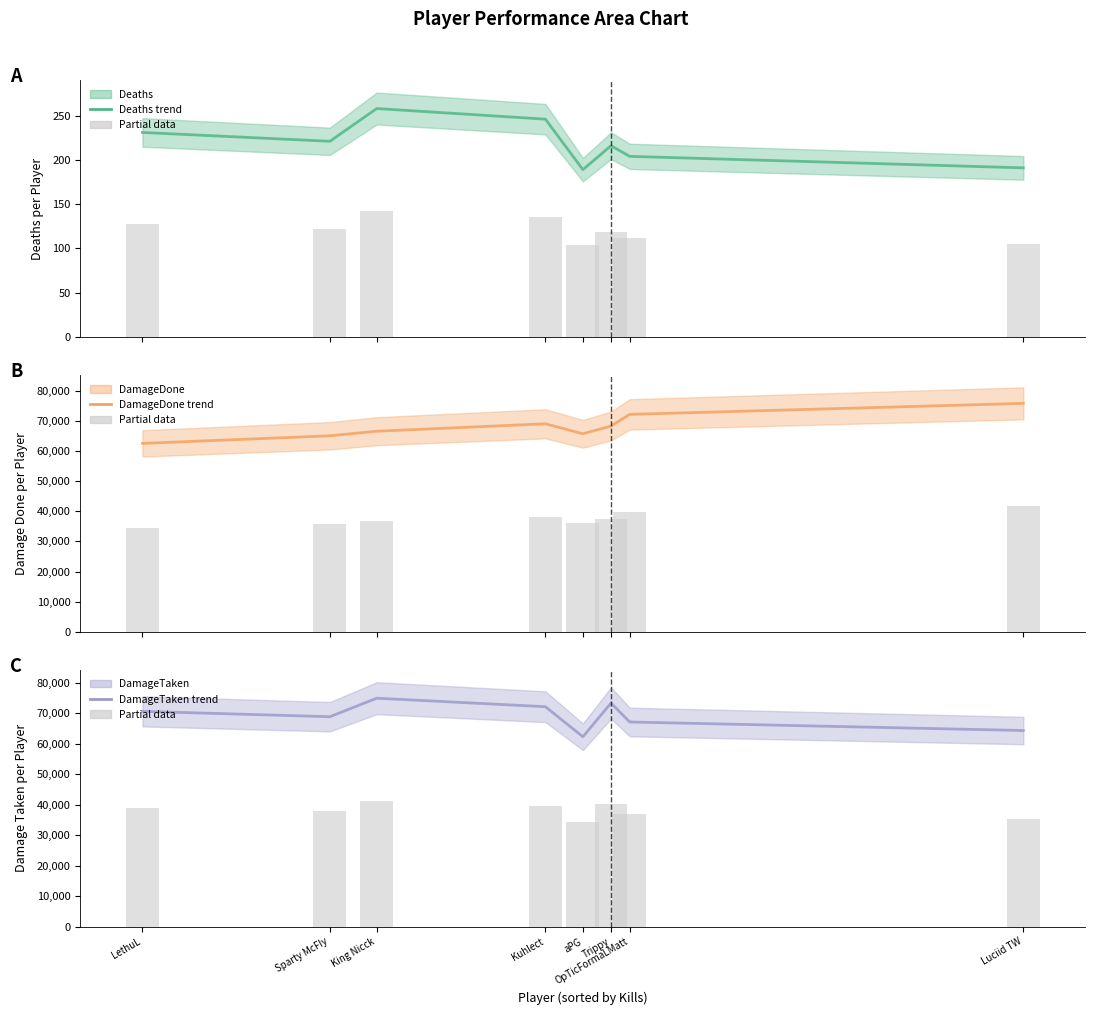

Rank the series by their maximum value, from highest to lowest.

DamageDone (mean), DamageTaken (mean), Deaths (mean)